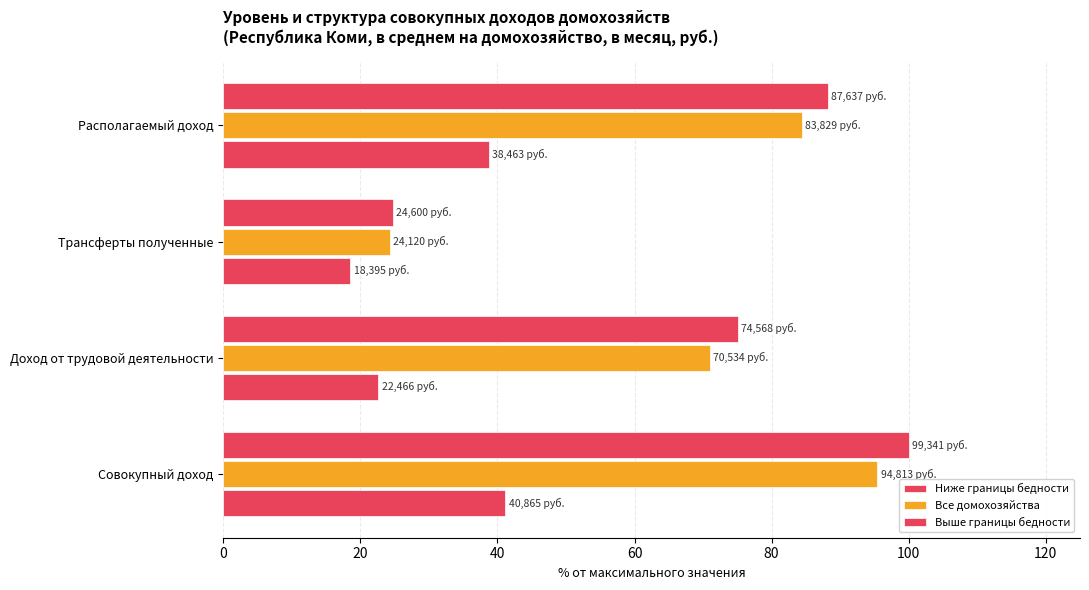

What is the maximum value for Все домохозяйства?

95.4